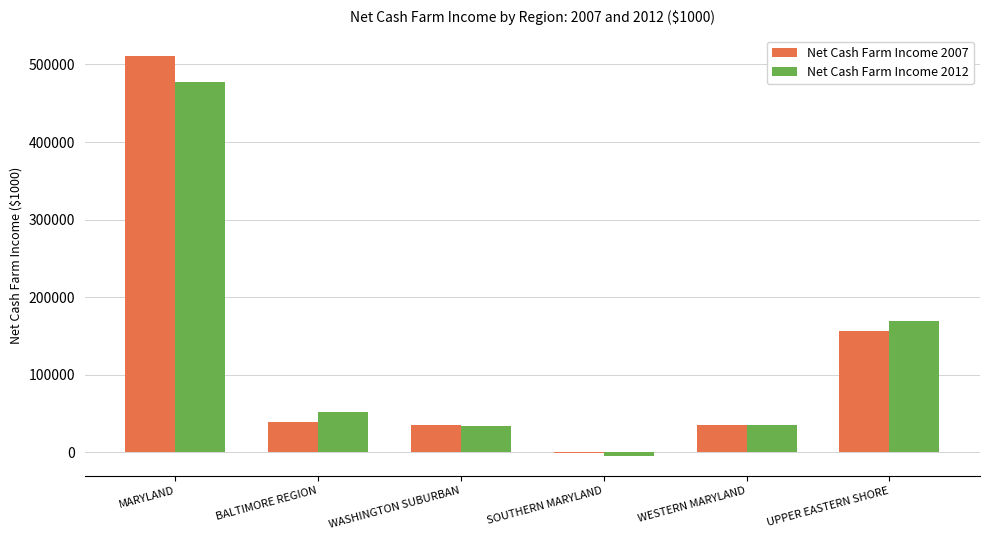

What is the difference between the Net Cash Farm Income 2007 values at MARYLAND and BALTIMORE REGION?

472586.4